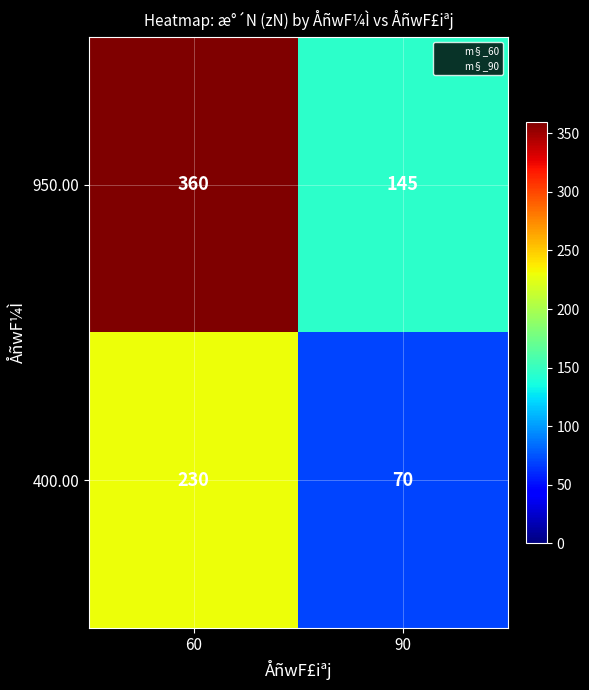

At 90, list the series in order from smallest to largest.

400.00, 950.00